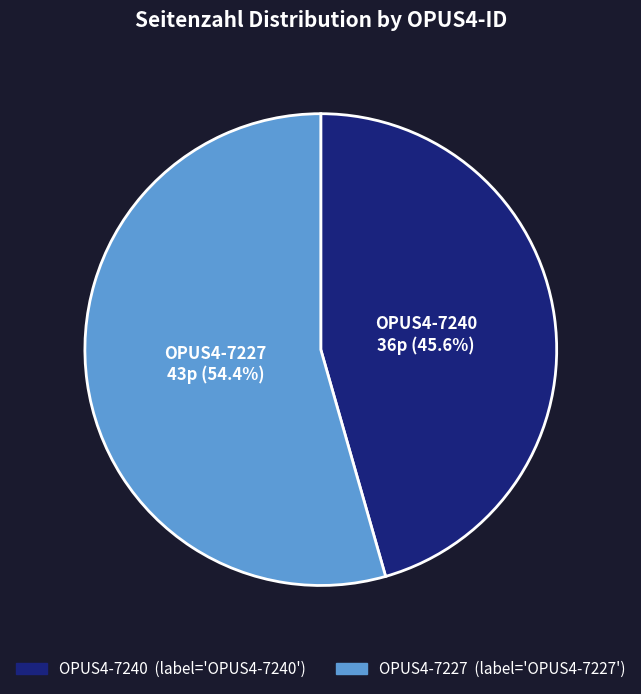

Combined, what portion of the pie is OPUS4-7240 and OPUS4-7227?

100.0%